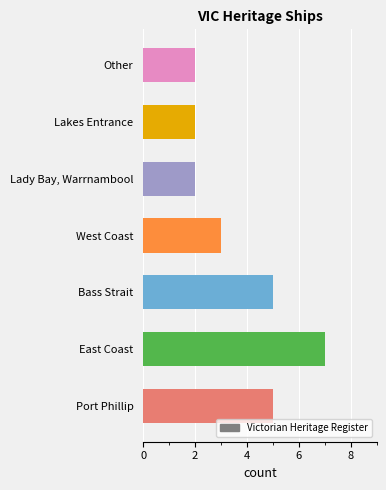

How many series are shown in this chart?

1